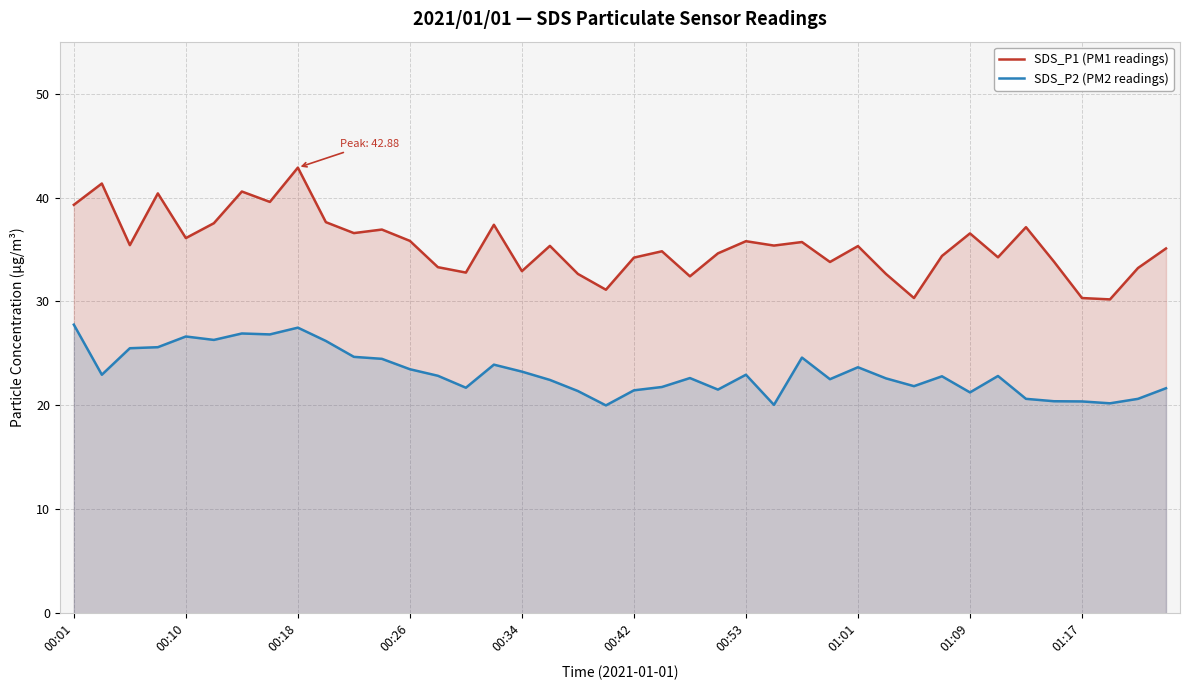

Reading right to left, extract all data points from this chart.

SDS_P1 (PM1 readings): 35.1	33.2	30.2	30.3	33.8	37.1	34.2	36.5	34.4	30.3	32.6	35.3	33.8	35.7	35.4	35.8	34.6	32.4	34.8	34.2	31.1	32.6	35.4	32.9	37.4	32.8	33.3	35.8	36.9	36.6	37.6	42.9	39.6	40.6	37.5	36.1	40.4	35.4	41.4	39.3
SDS_P2 (PM2 readings): 21.6	20.6	20.2	20.4	20.4	20.6	22.8	21.2	22.8	21.9	22.6	23.7	22.5	24.6	20.1	22.9	21.5	22.6	21.8	21.4	20.0	21.4	22.4	23.2	23.9	21.7	22.9	23.5	24.5	24.7	26.2	27.5	26.8	26.9	26.3	26.6	25.6	25.5	22.9	27.8